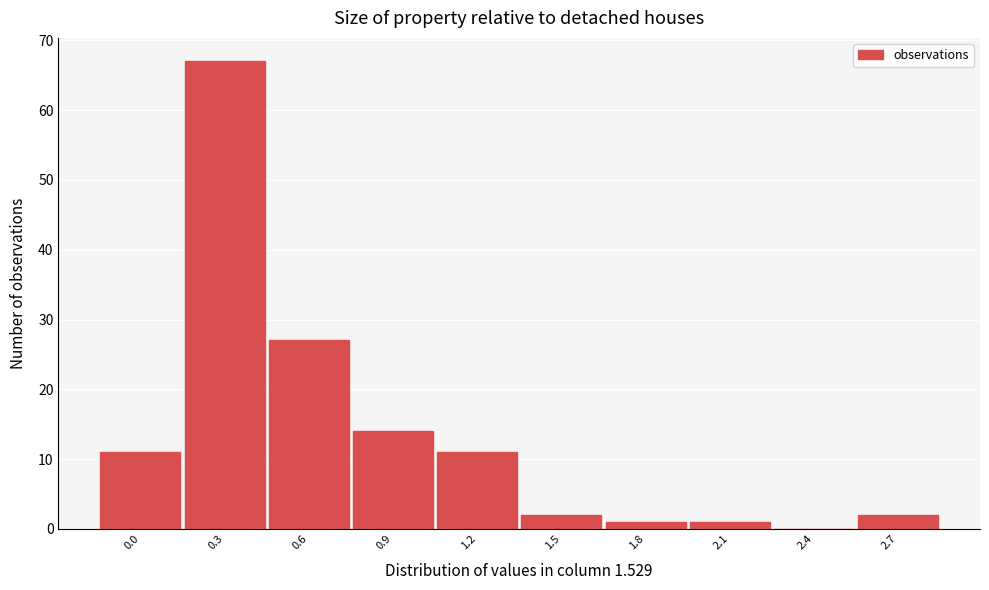

Reading left to right, what are all the values shown in this chart?

0.0=11	0.3=67	0.6=27	0.9=14	1.2=11	1.5=2	1.8=1	2.1=1	2.4=0	2.7=2